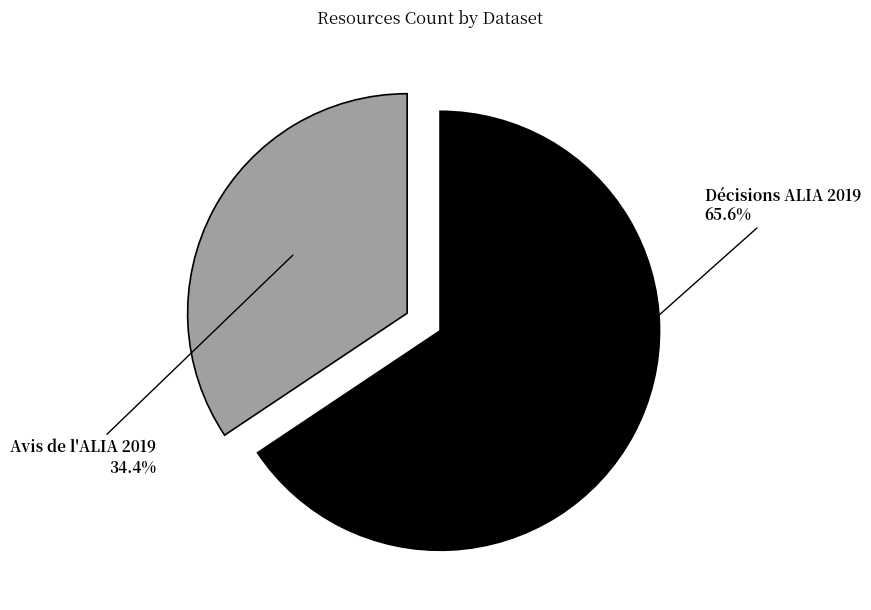

Which category has the biggest portion of the pie?

Décisions ALIA 2019